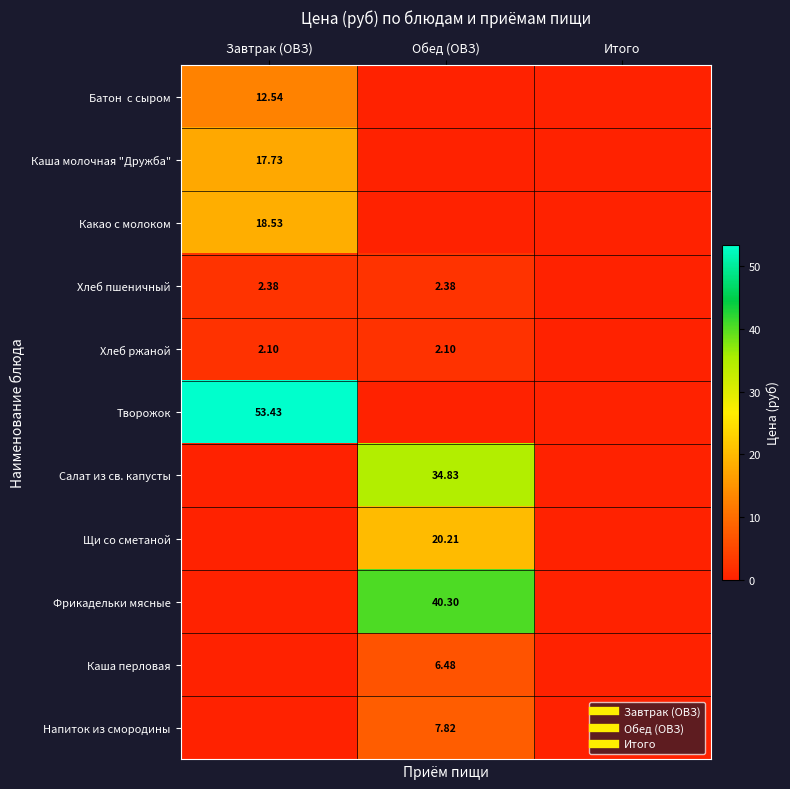

Between Обед (ОВЗ) and Итого, which series saw the biggest shift?

Фрикадельки мясные